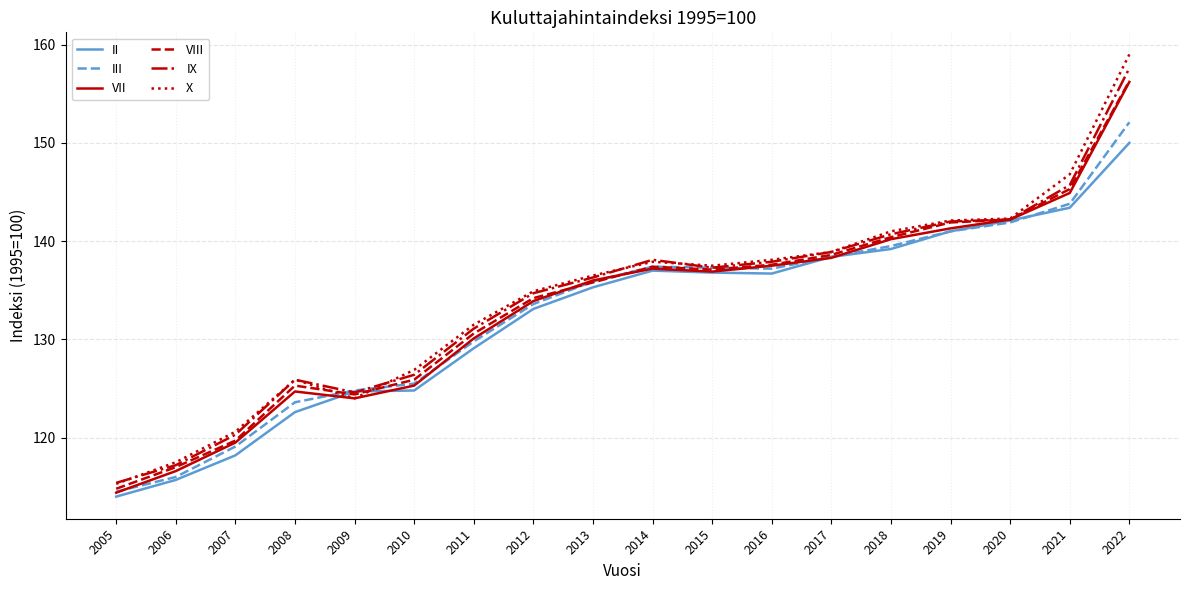

The value of IX at 2021 is 145.7. True or false?

True